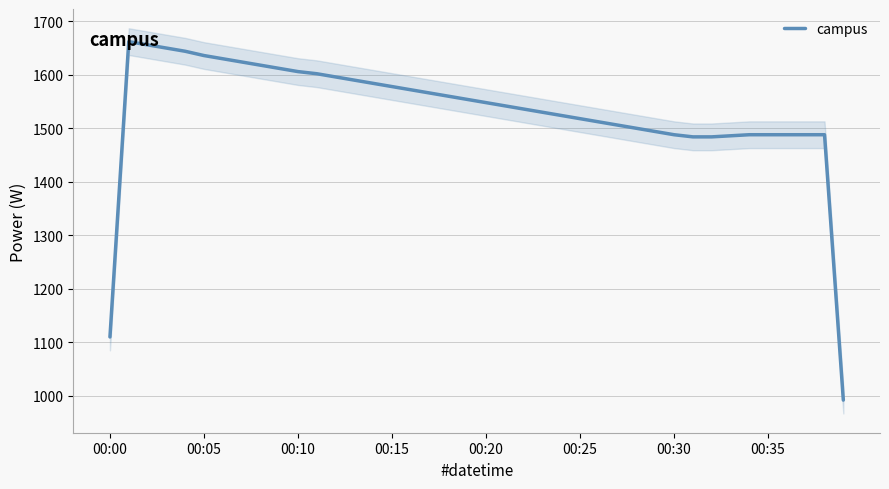

How many categories are shown in the chart?

40